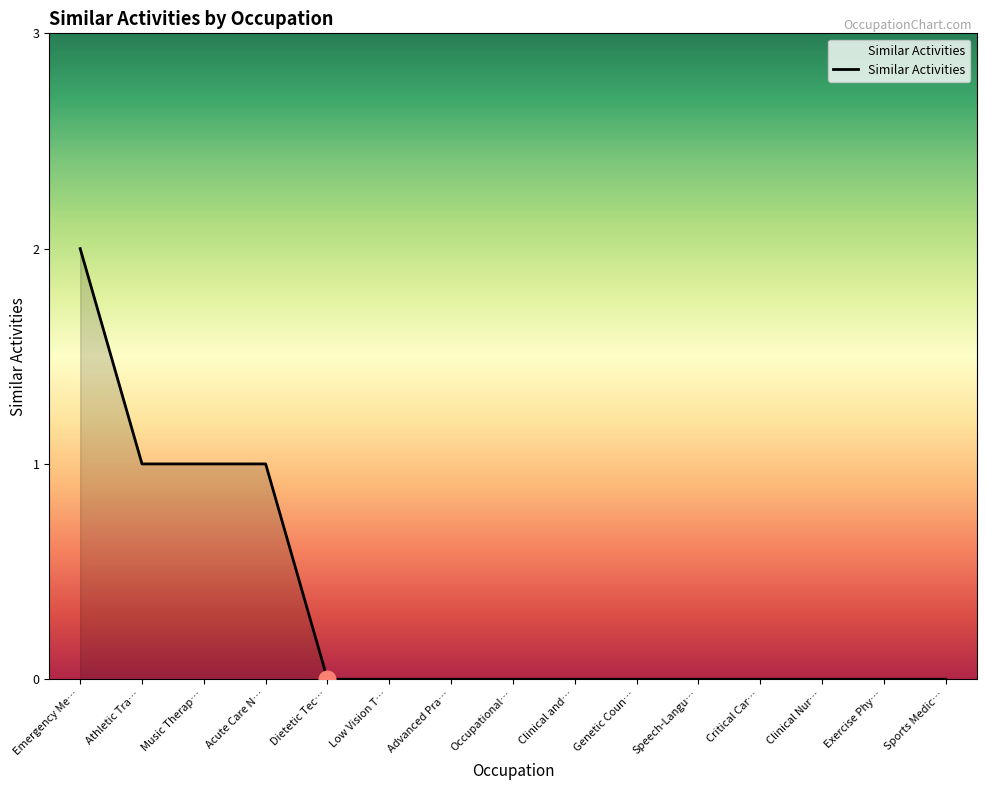

What is the sum of the values at Occupational… and Athletic Tra…?

1